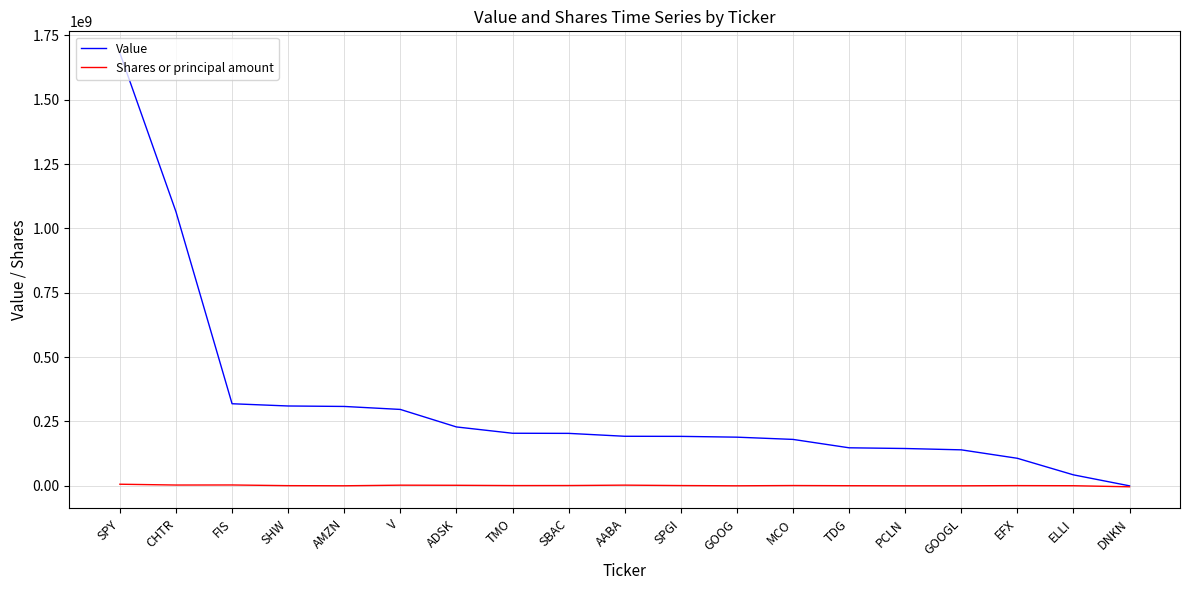

What is the difference between the second highest and minimum values in the Shares or principal amount series?

7054337